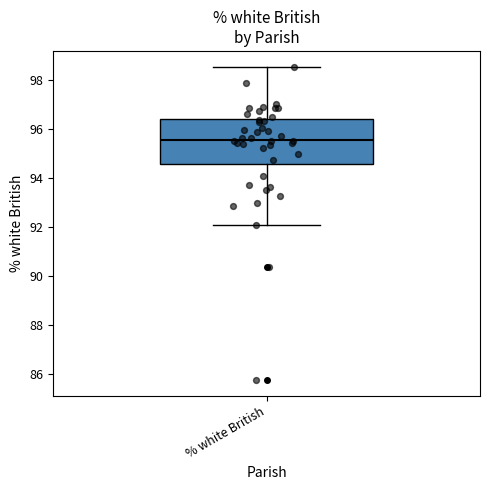

Where is the lower edge of the box for % white British on the y-axis? The values are not printed on the chart, so give them approximately, as read against the axis.

94.6